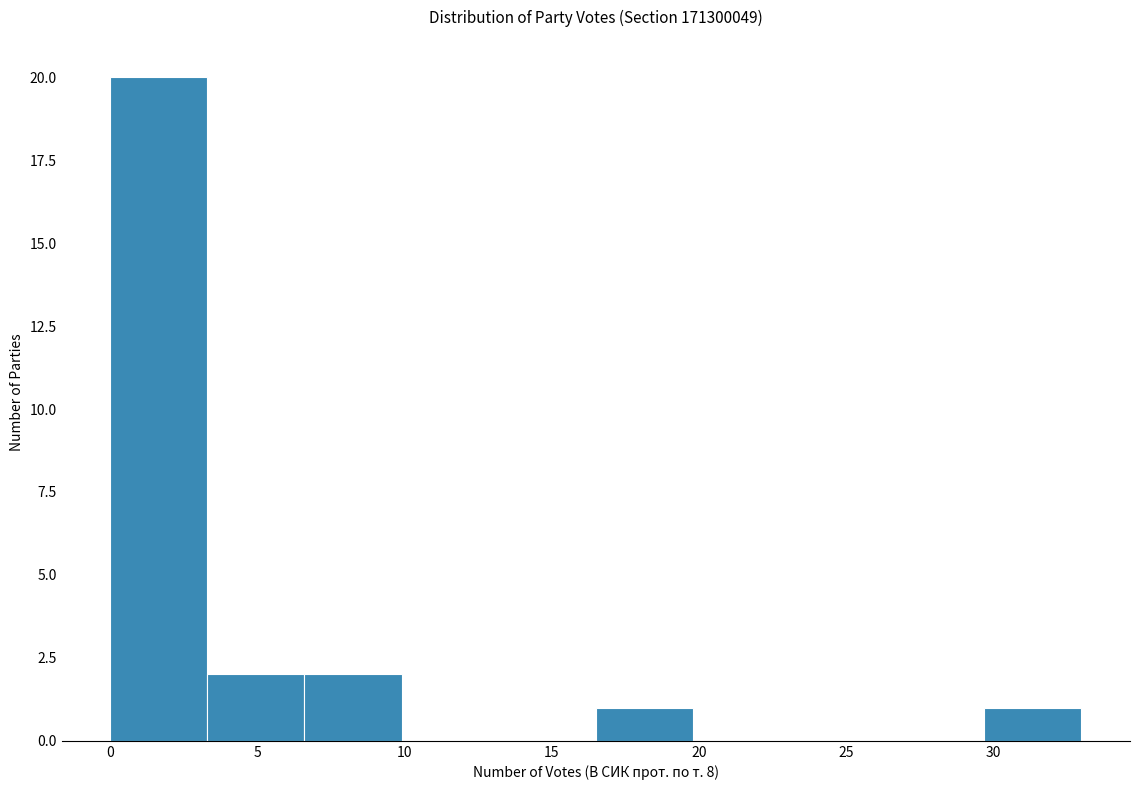

Reading left to right, transcribe this chart: for each bar, give the range it covers on the x-axis and its height. Neither the bar edges nor the heights are printed on the chart, so give them approximately, as read against the axes.

0.0 to 3.3: 20
3.3 to 6.6: 2
6.6 to 9.9: 2
9.9 to 13.2: 0
13.2 to 16.5: 0
16.5 to 19.8: 1
19.8 to 23.1: 0
23.1 to 26.4: 0
26.4 to 29.7: 0
29.7 to 33.0: 1